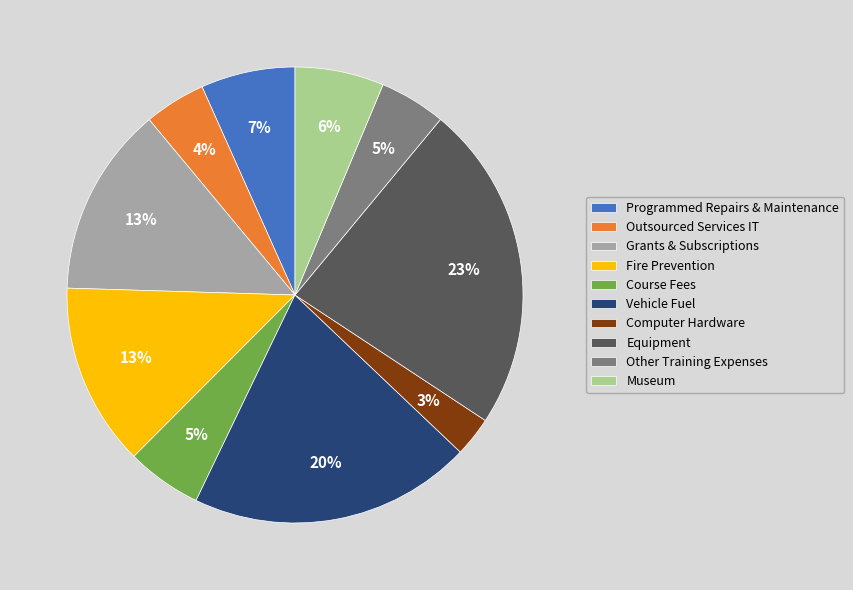

To the nearest percent, what is the difference between the Programmed Repairs & Maintenance and Vehicle Fuel slice percentages?

13%